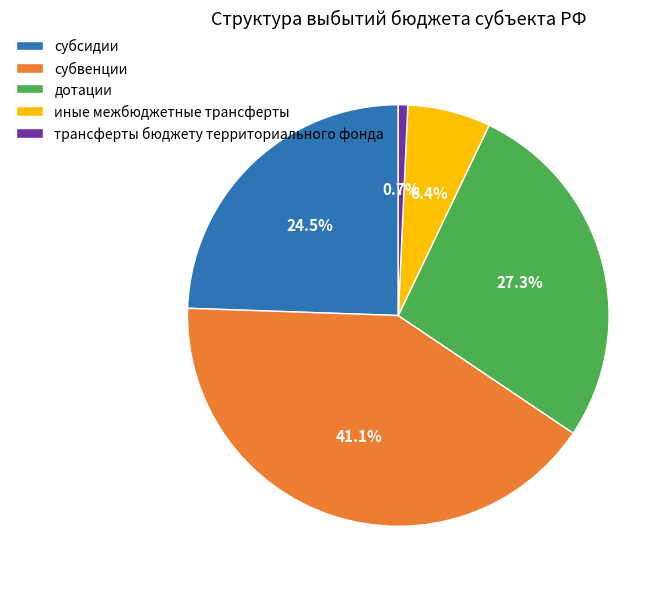

The субвенции slice represents 41% of the pie. True or false?

True